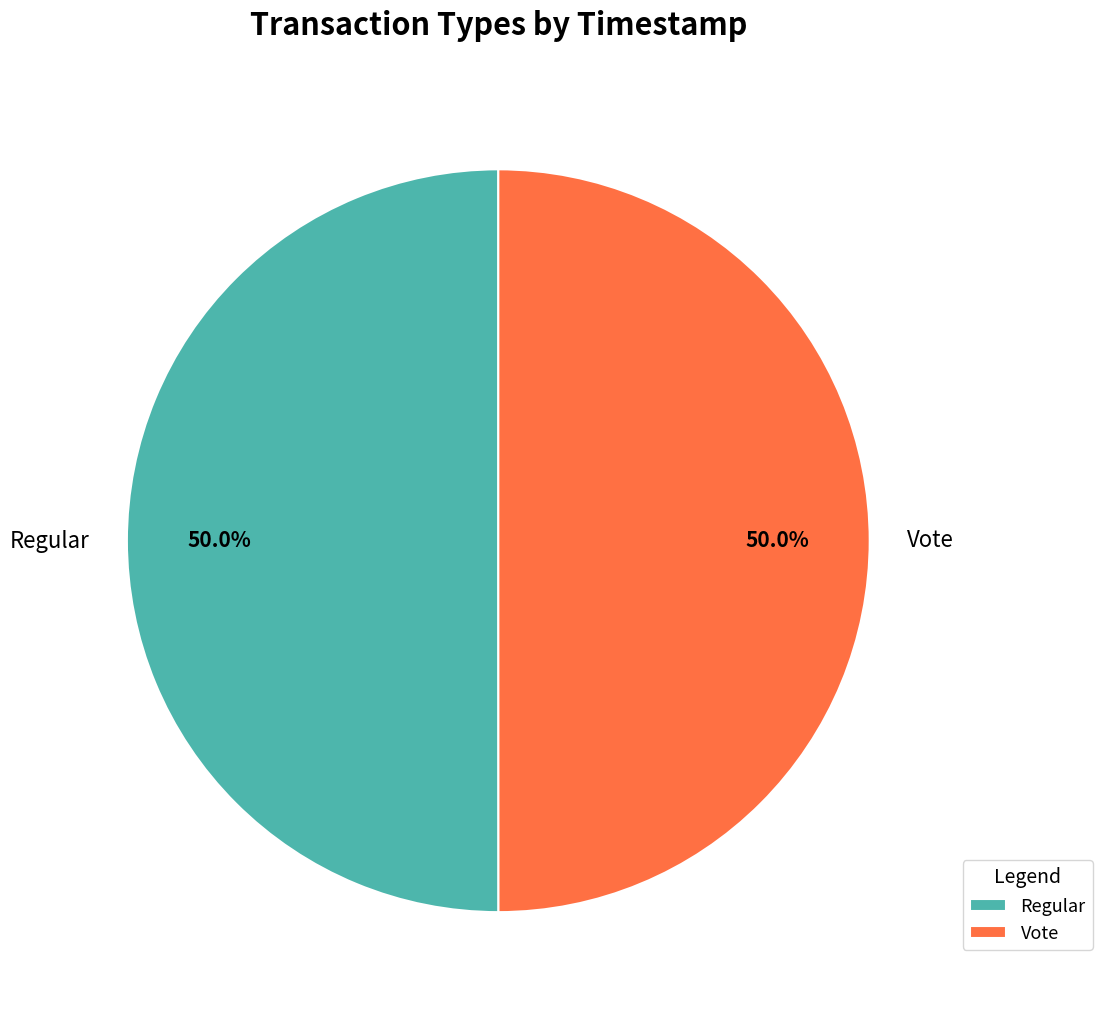

How many slices are in this pie chart?

2